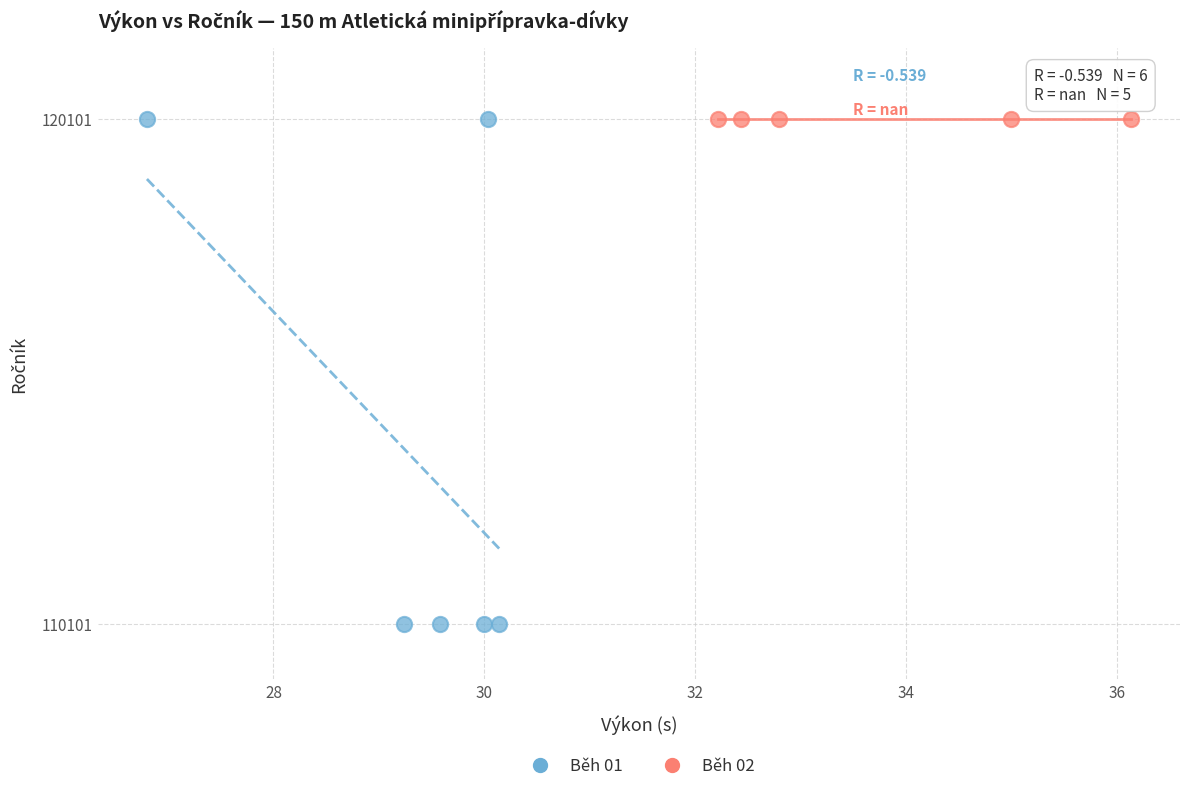

Which series contains the lowest Y value?

Běh 01